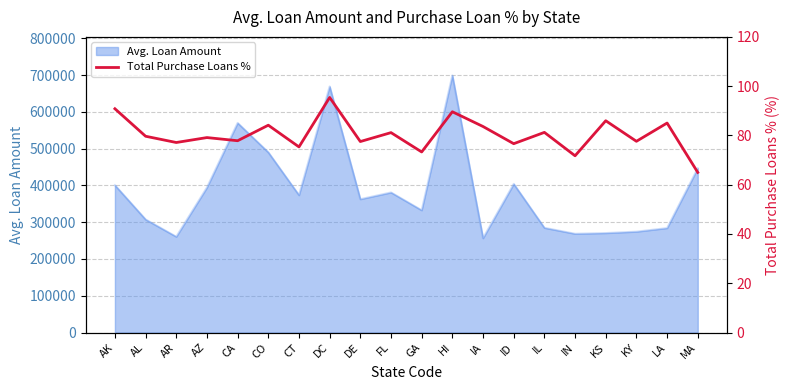

What is the approximate value at KY?

77.6